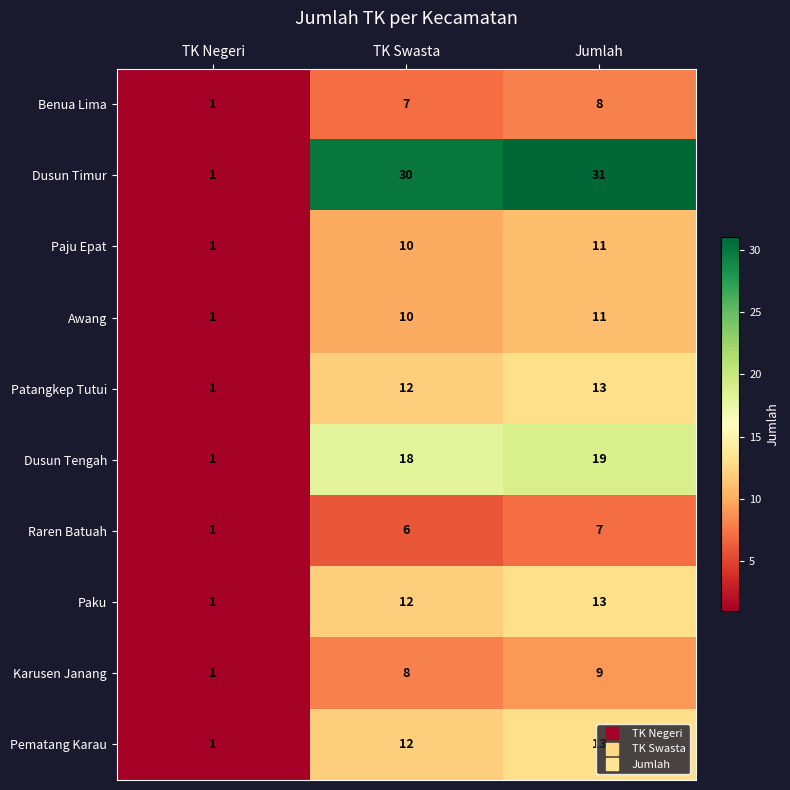

The Karusen Janang series shows 9 at Jumlah. True or false?

True